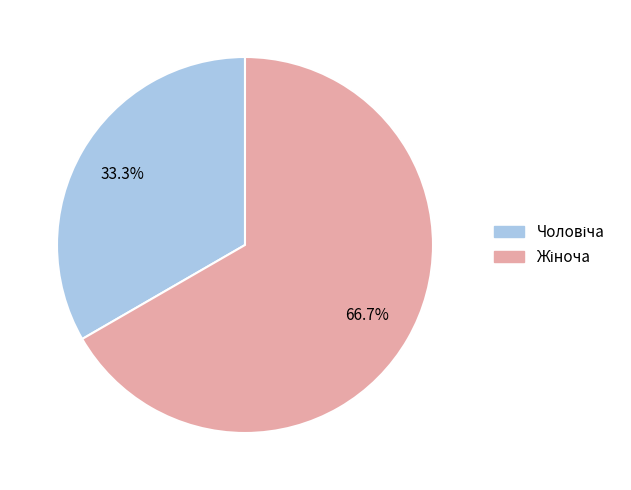

Count the number of slices in the pie.

2